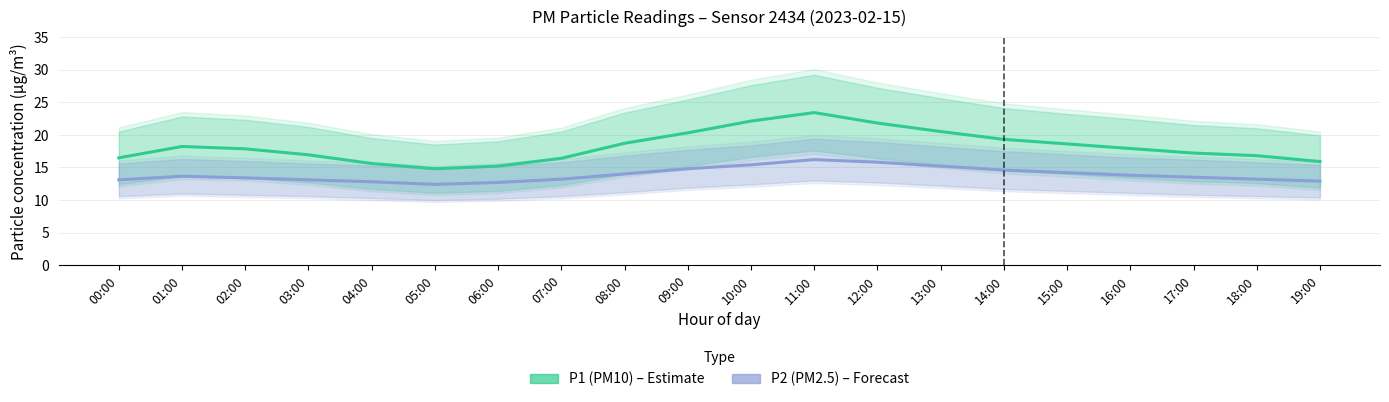

True or false: P2 (PM2.5) and P1 (PM10) cross at least once.

False